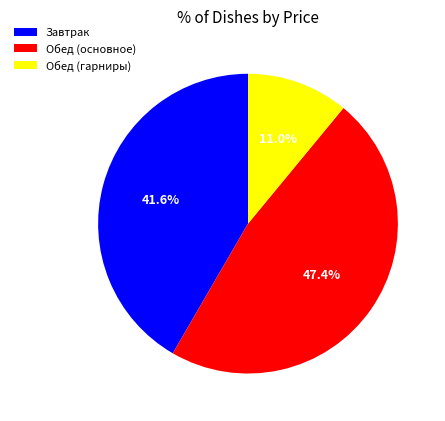

Rank the categories by value from lowest to highest.

Обед (гарниры), Завтрак, Обед (основное)